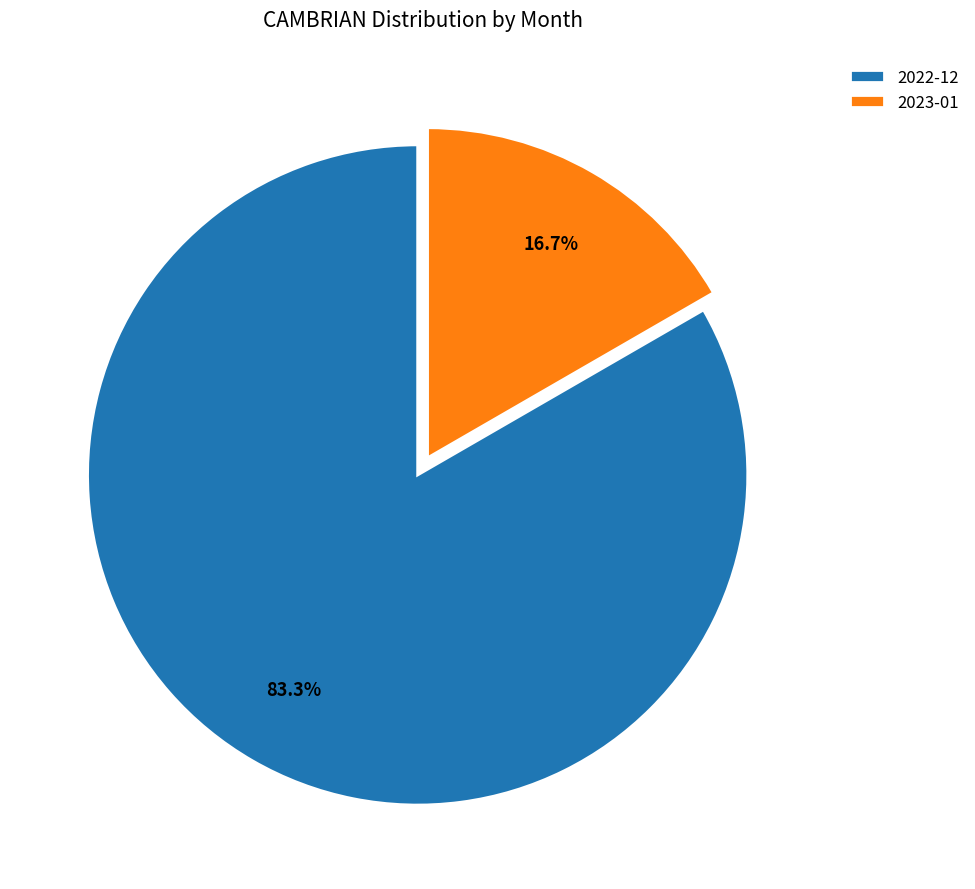

Rank the categories by value from lowest to highest.

2023-01, 2022-12